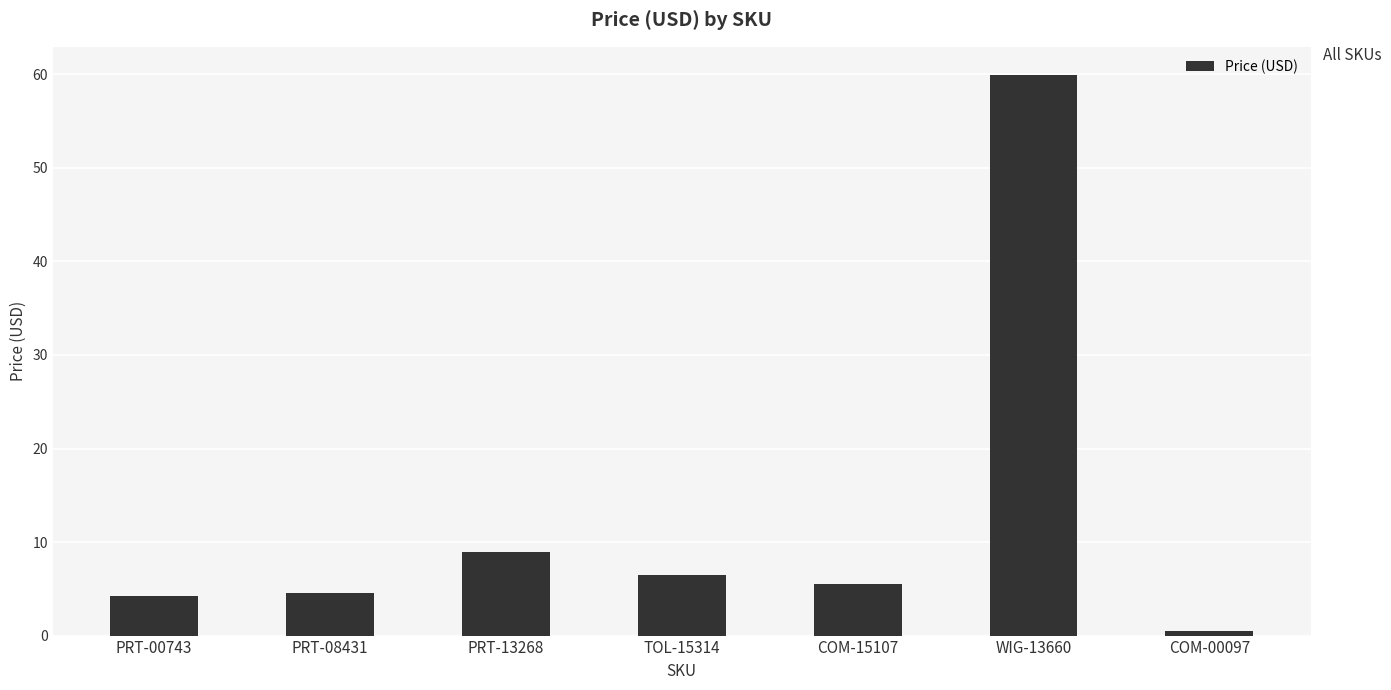

How many bars are there in total?

7